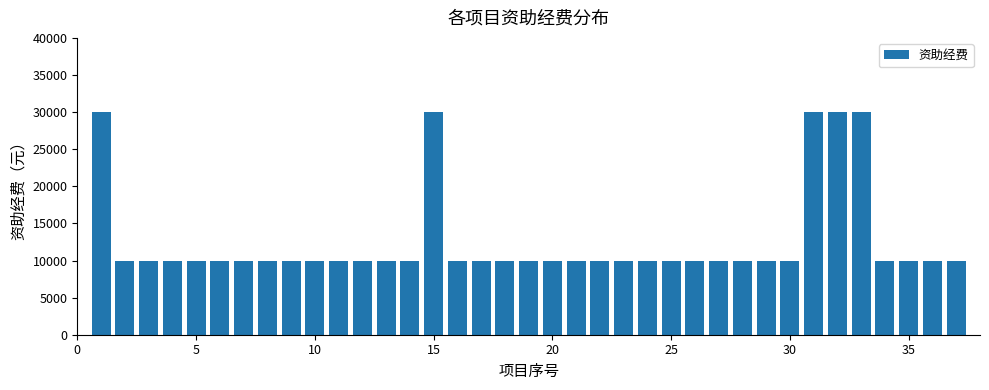

What is the minimum value shown in the chart?

10000